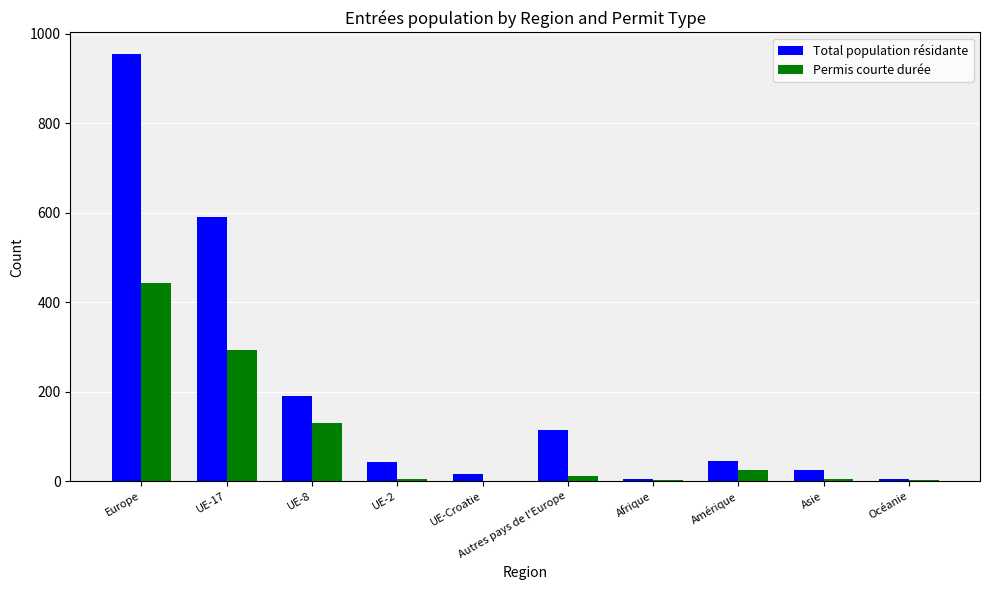

What is the maximum value for Total population résidante?

955